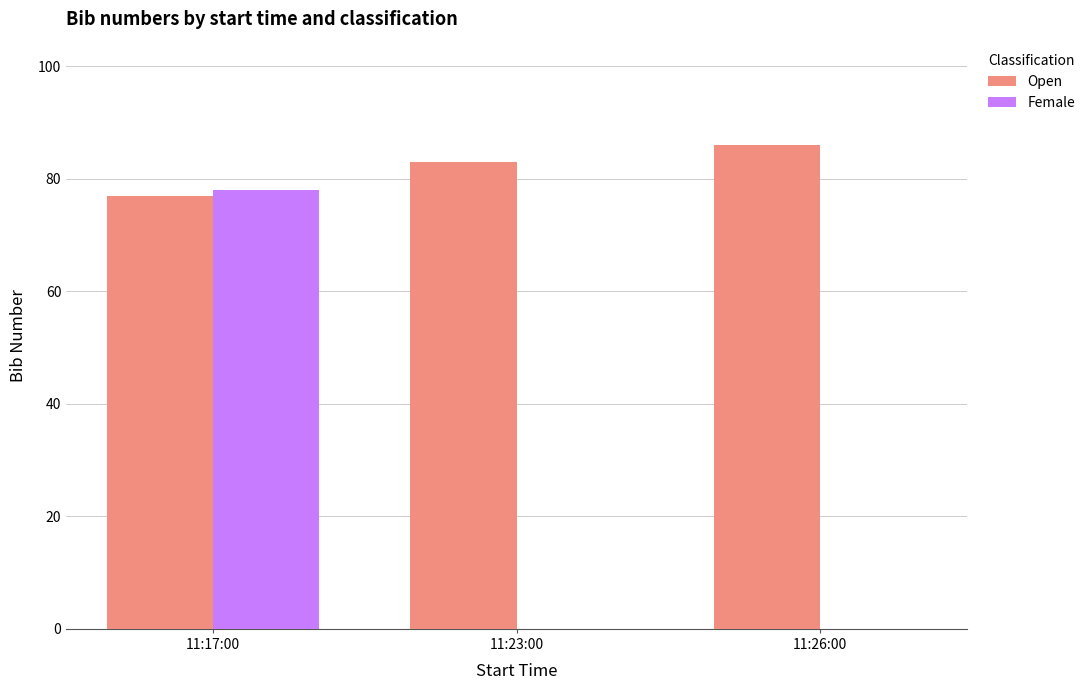

Which series changed the most between 11:17:00 and 11:26:00?

Female